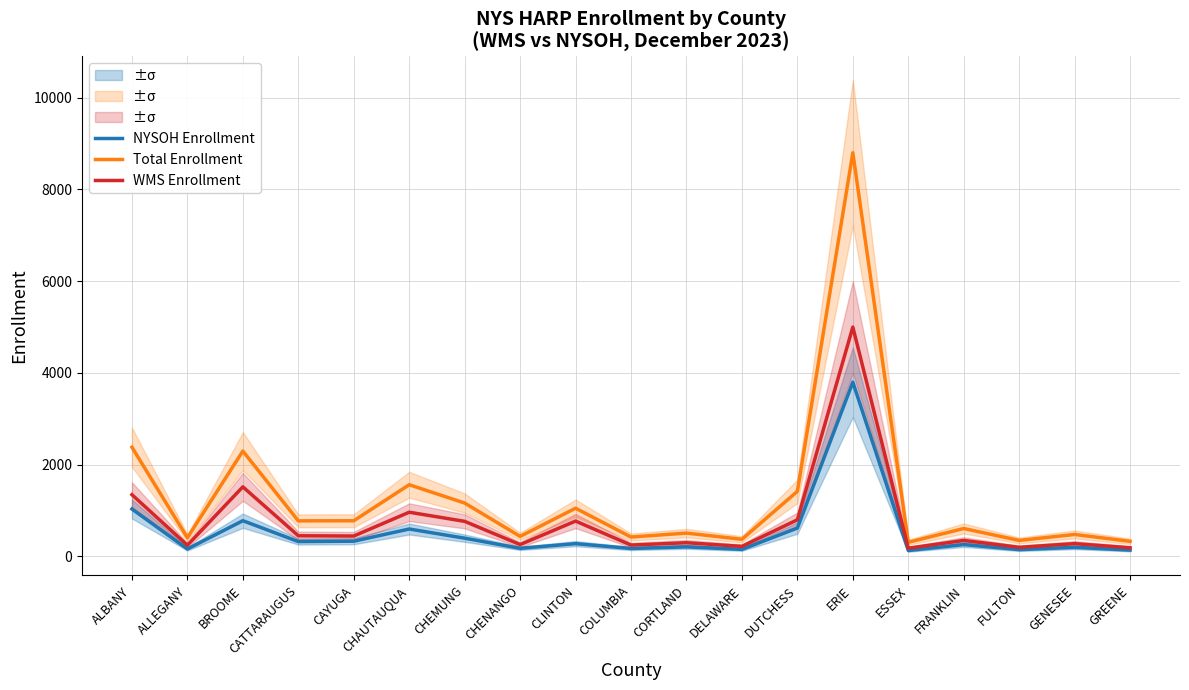

How many values in the WMS Enrollment series exceed 350?

9